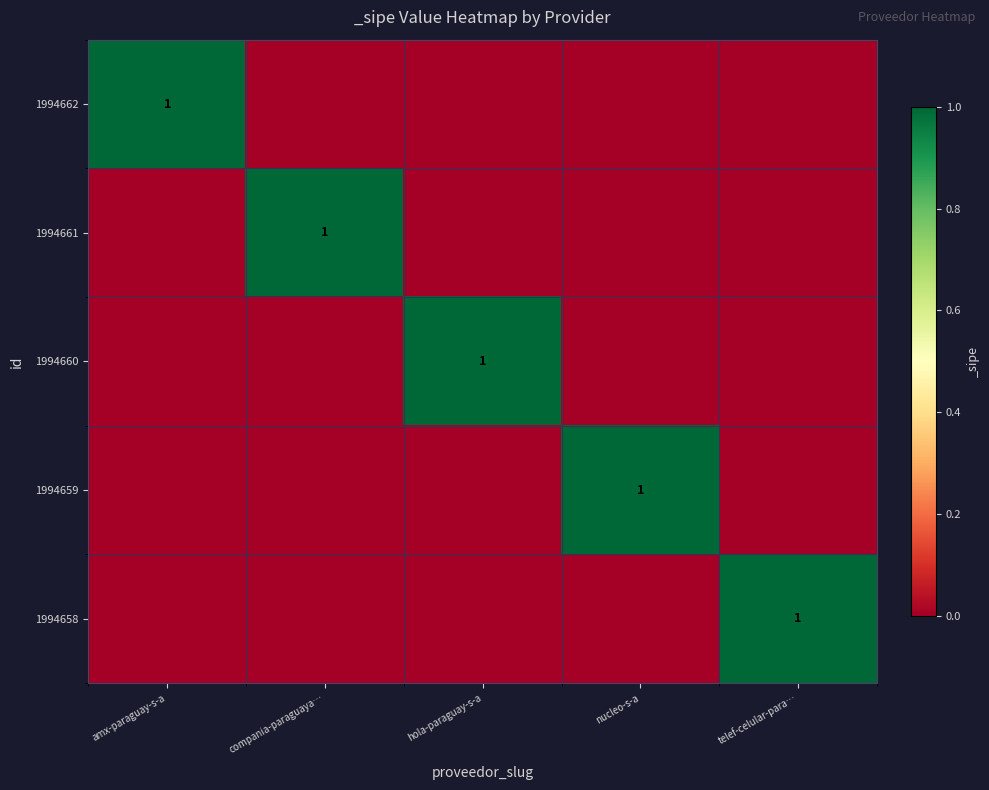

At how many categories does at least one series exceed 0?

5